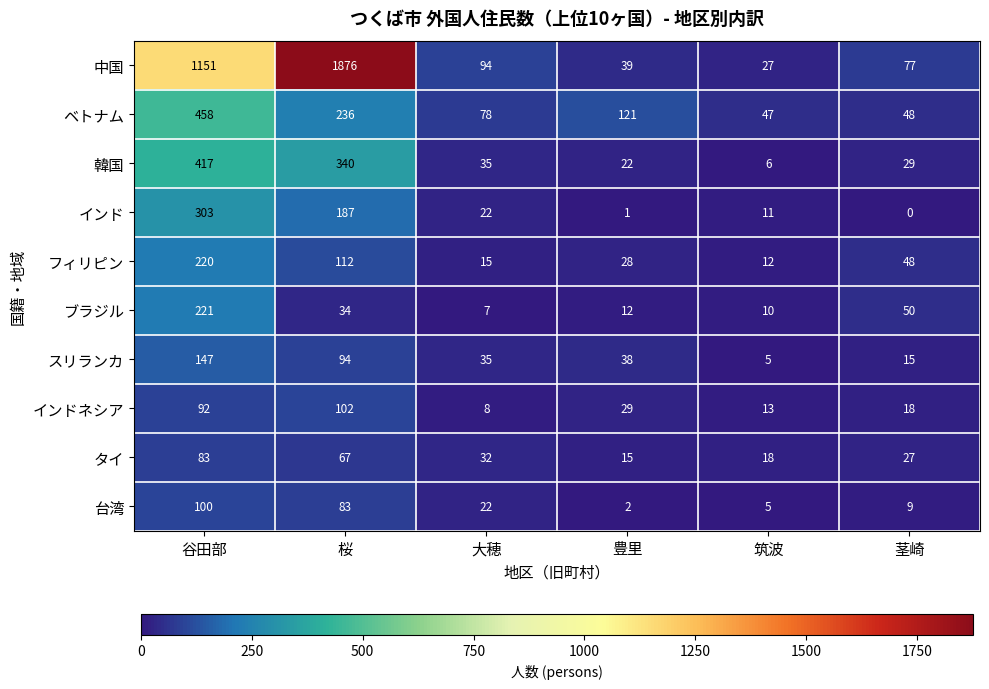

What is the average value of the インドネシア series?

44